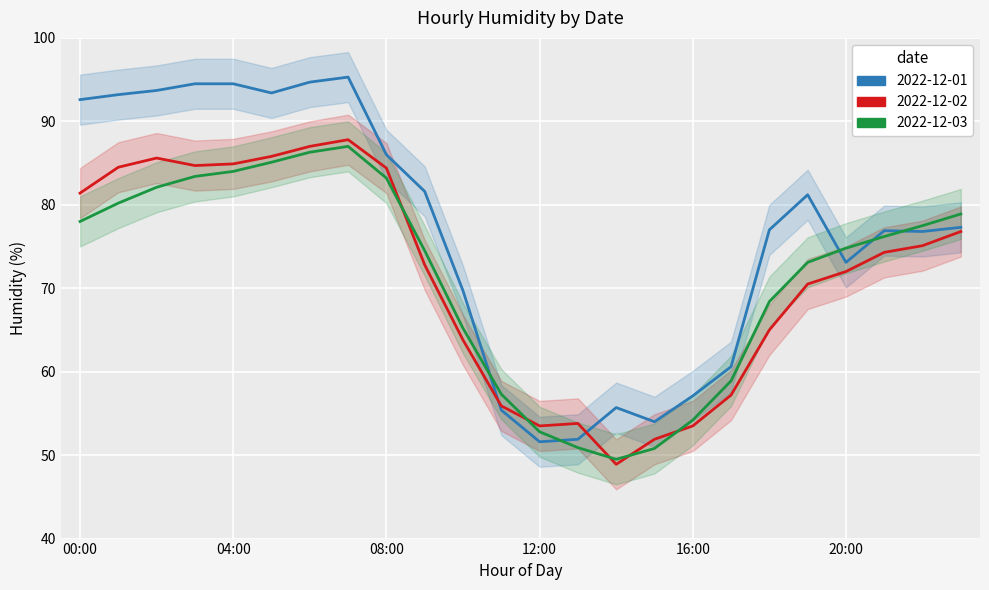

How many times do 2022-12-01 and 2022-12-02 cross each other?

2